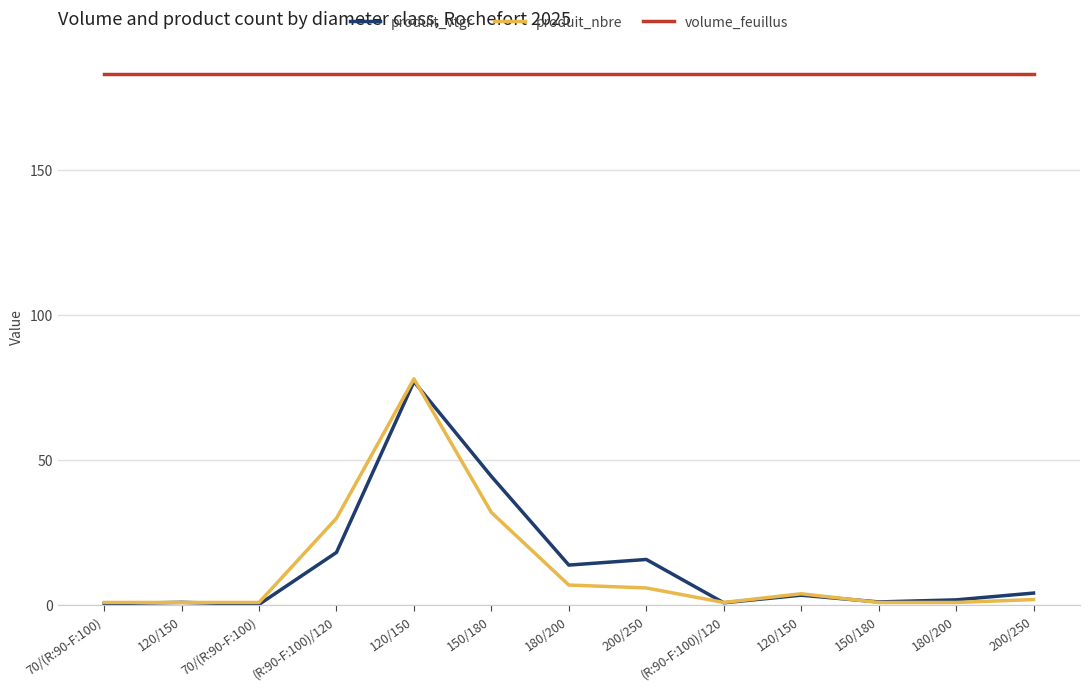

Does the chart have visible grid lines?

Yes